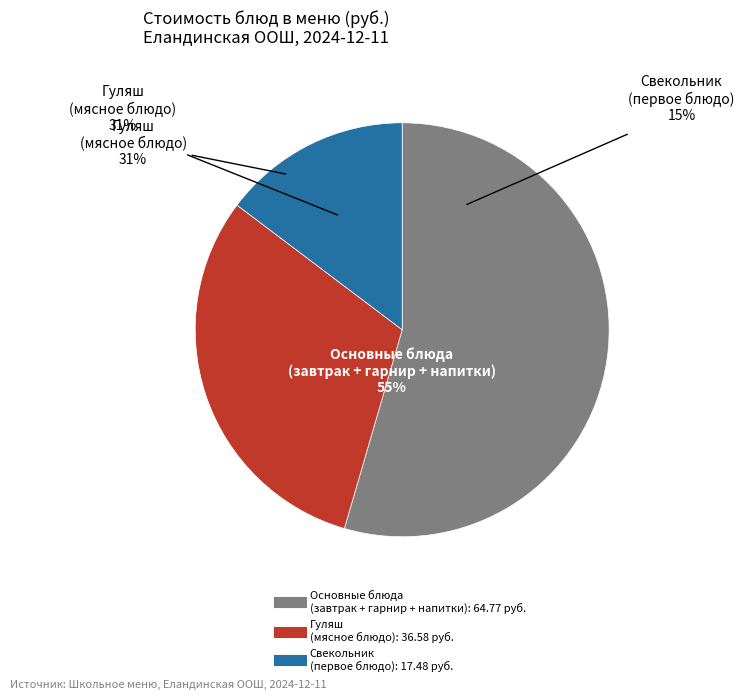

True or false: свекольник на мясном бульоне со сметаной accounts for 15% of the total.

True